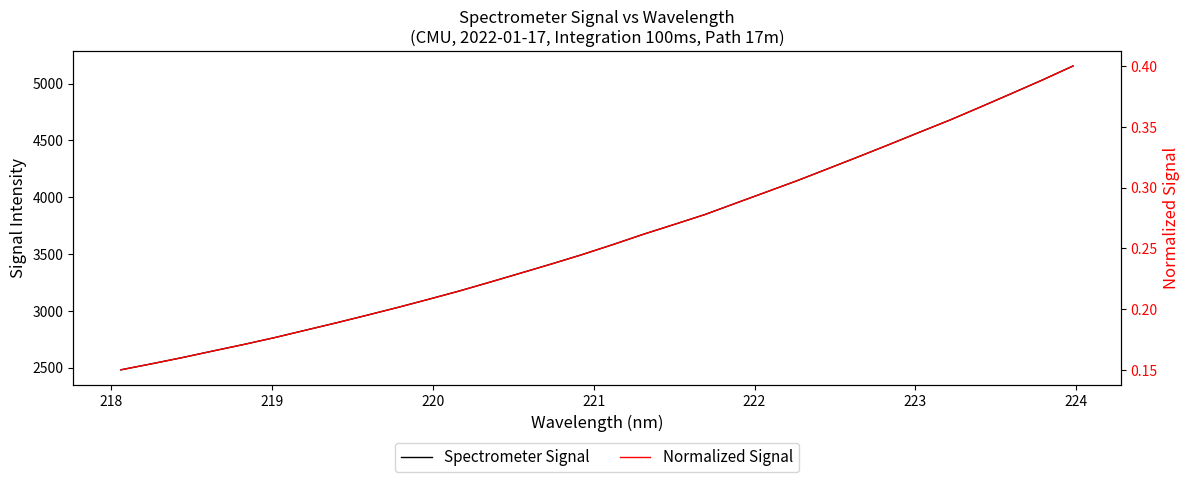

What are all the series names shown in the legend?

Spectrometer Signal, Normalized Signal